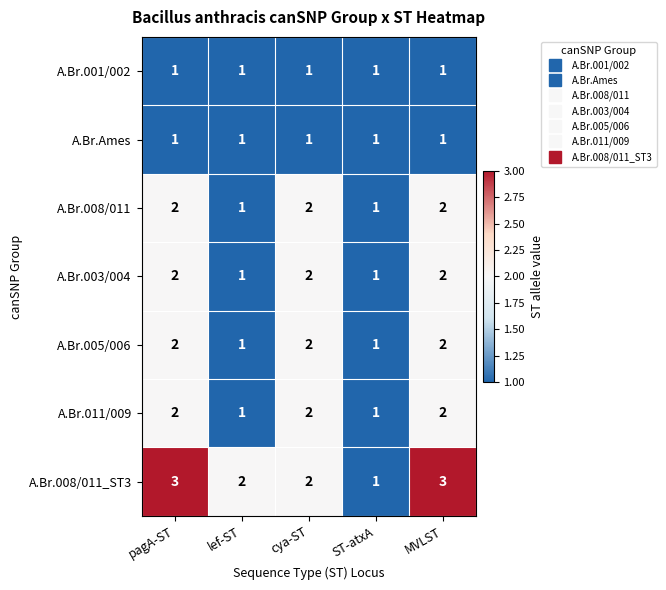

What is the maximum value shown in the chart?

3